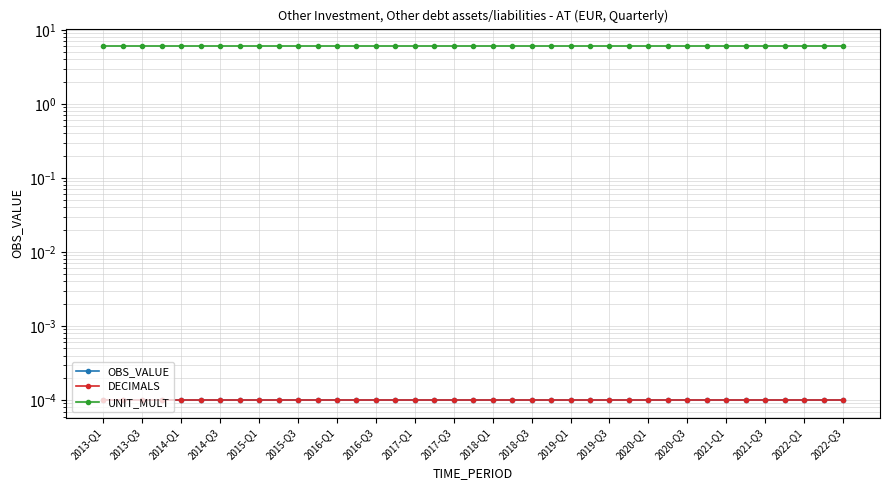

Reading left to right, what are all the values shown in this chart?

OBS_VALUE: 0.0	0.0	0.0	0.0	0.0	0.0	0.0	0.0	0.0	0.0	0.0	0.0	0.0	0.0	0.0	0.0	0.0	0.0	0.0	0.0	0.0	0.0	0.0	0.0	0.0	0.0	0.0	0.0	0.0	0.0	0.0	0.0	0.0	0.0	0.0	0.0	0.0	0.0	0.0
DECIMALS: 0.0	0.0	0.0	0.0	0.0	0.0	0.0	0.0	0.0	0.0	0.0	0.0	0.0	0.0	0.0	0.0	0.0	0.0	0.0	0.0	0.0	0.0	0.0	0.0	0.0	0.0	0.0	0.0	0.0	0.0	0.0	0.0	0.0	0.0	0.0	0.0	0.0	0.0	0.0
UNIT_MULT: 6.0	6.0	6.0	6.0	6.0	6.0	6.0	6.0	6.0	6.0	6.0	6.0	6.0	6.0	6.0	6.0	6.0	6.0	6.0	6.0	6.0	6.0	6.0	6.0	6.0	6.0	6.0	6.0	6.0	6.0	6.0	6.0	6.0	6.0	6.0	6.0	6.0	6.0	6.0